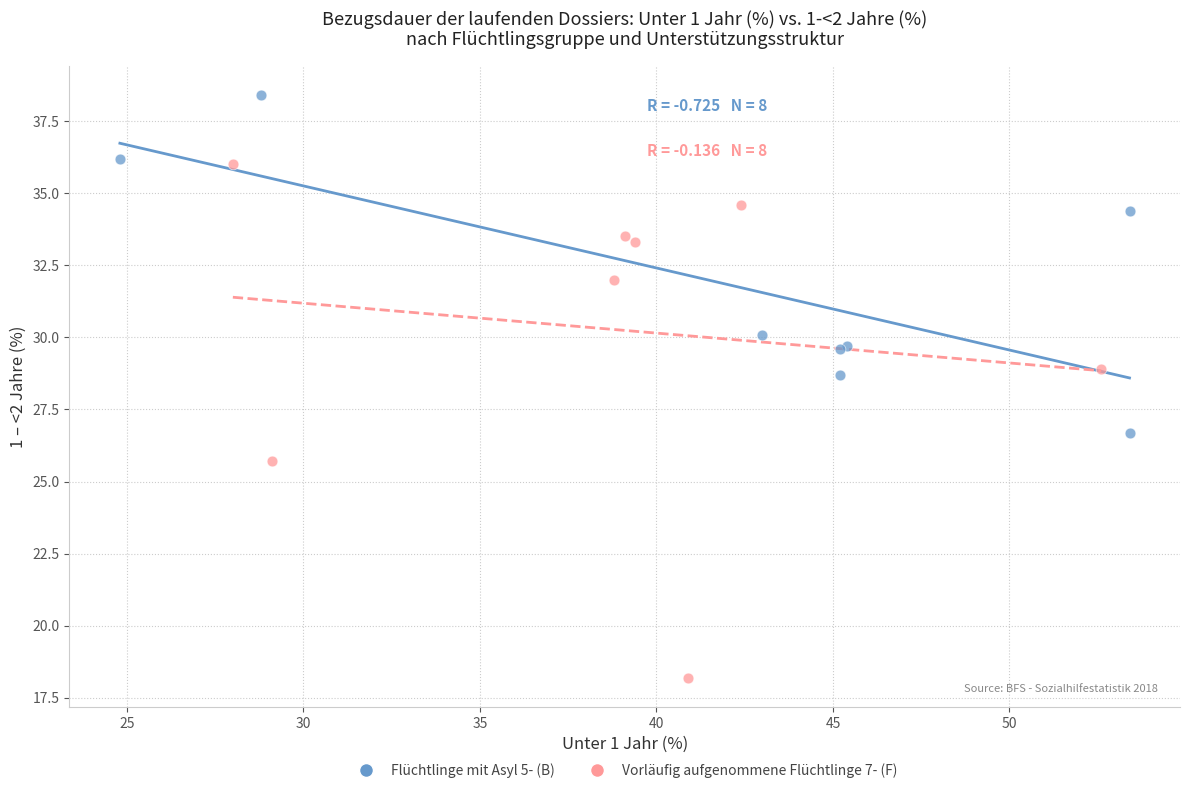

Which series reaches the maximum Y coordinate?

Flüchtlinge mit Asyl 5- (B)